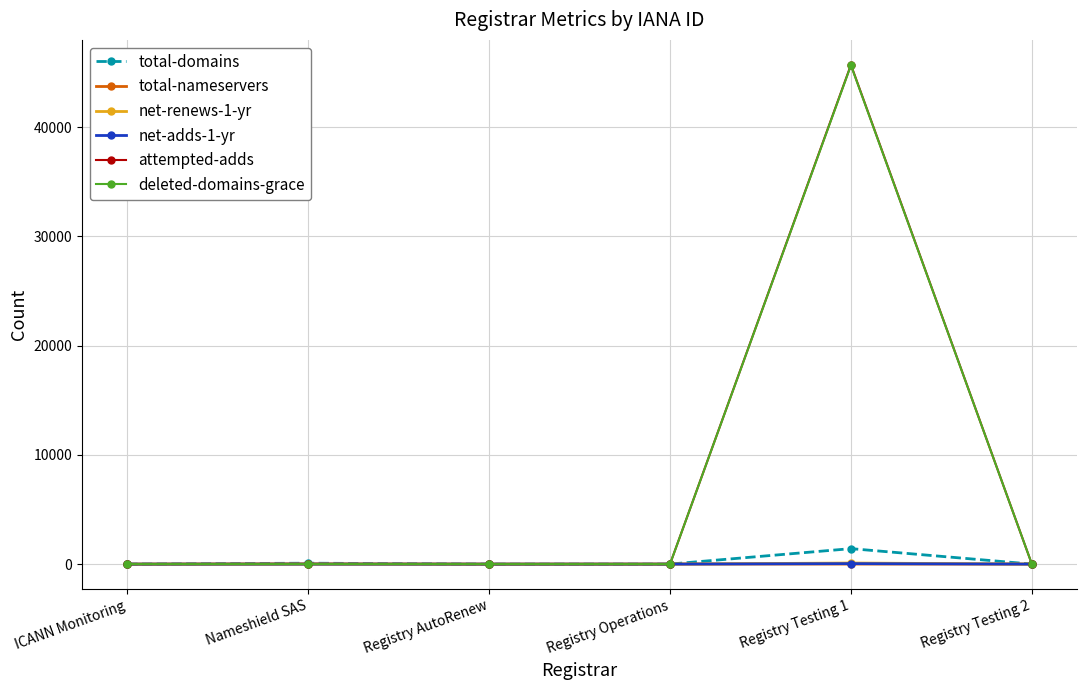

The value of net-renews-1-yr at Nameshield SAS is 6. True or false?

True